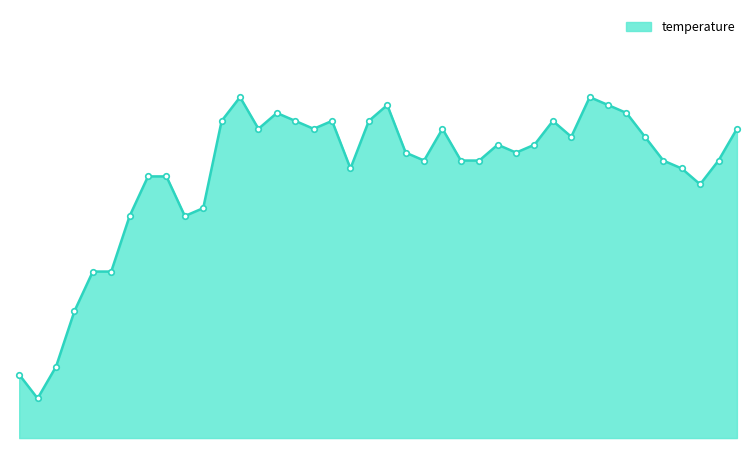

Reading left to right, extract all data points from this chart.

5.3	5.3	5.3	5.4	5.4	5.4	5.5	5.5	5.5	5.5	5.5	5.6	5.6	5.6	5.6	5.6	5.6	5.6	5.5	5.6	5.6	5.6	5.6	5.6	5.6	5.6	5.6	5.6	5.6	5.6	5.6	5.6	5.6	5.6	5.6	5.6	5.5	5.5	5.6	5.6